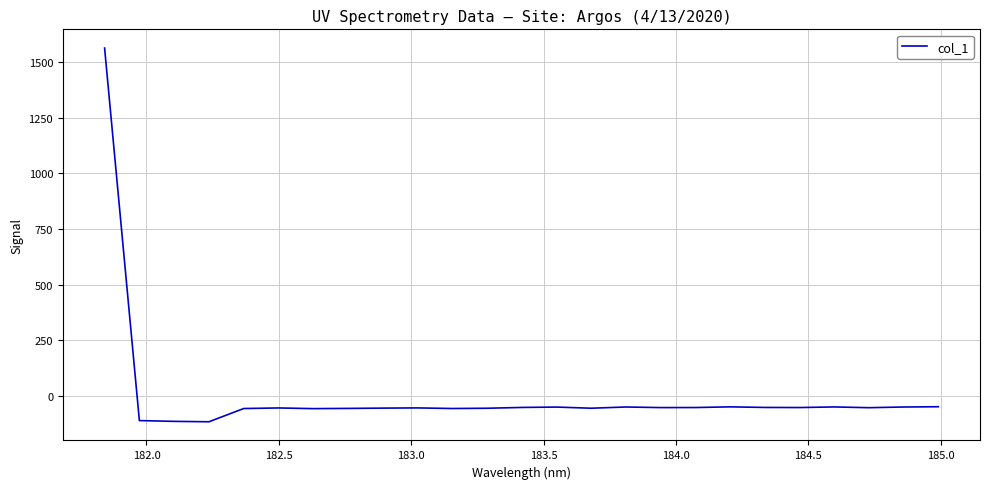

What is the difference between the maximum and minimum values?

1678.2